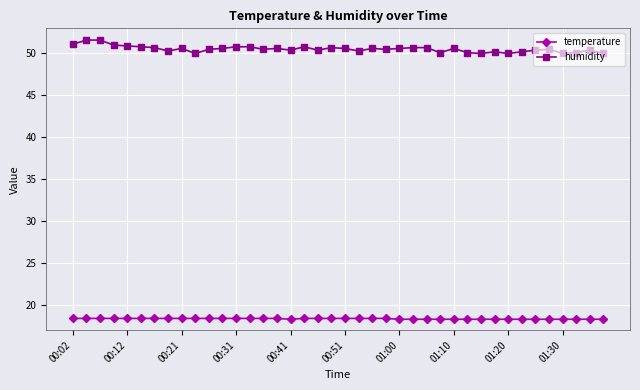

Does the chart have visible grid lines?

Yes